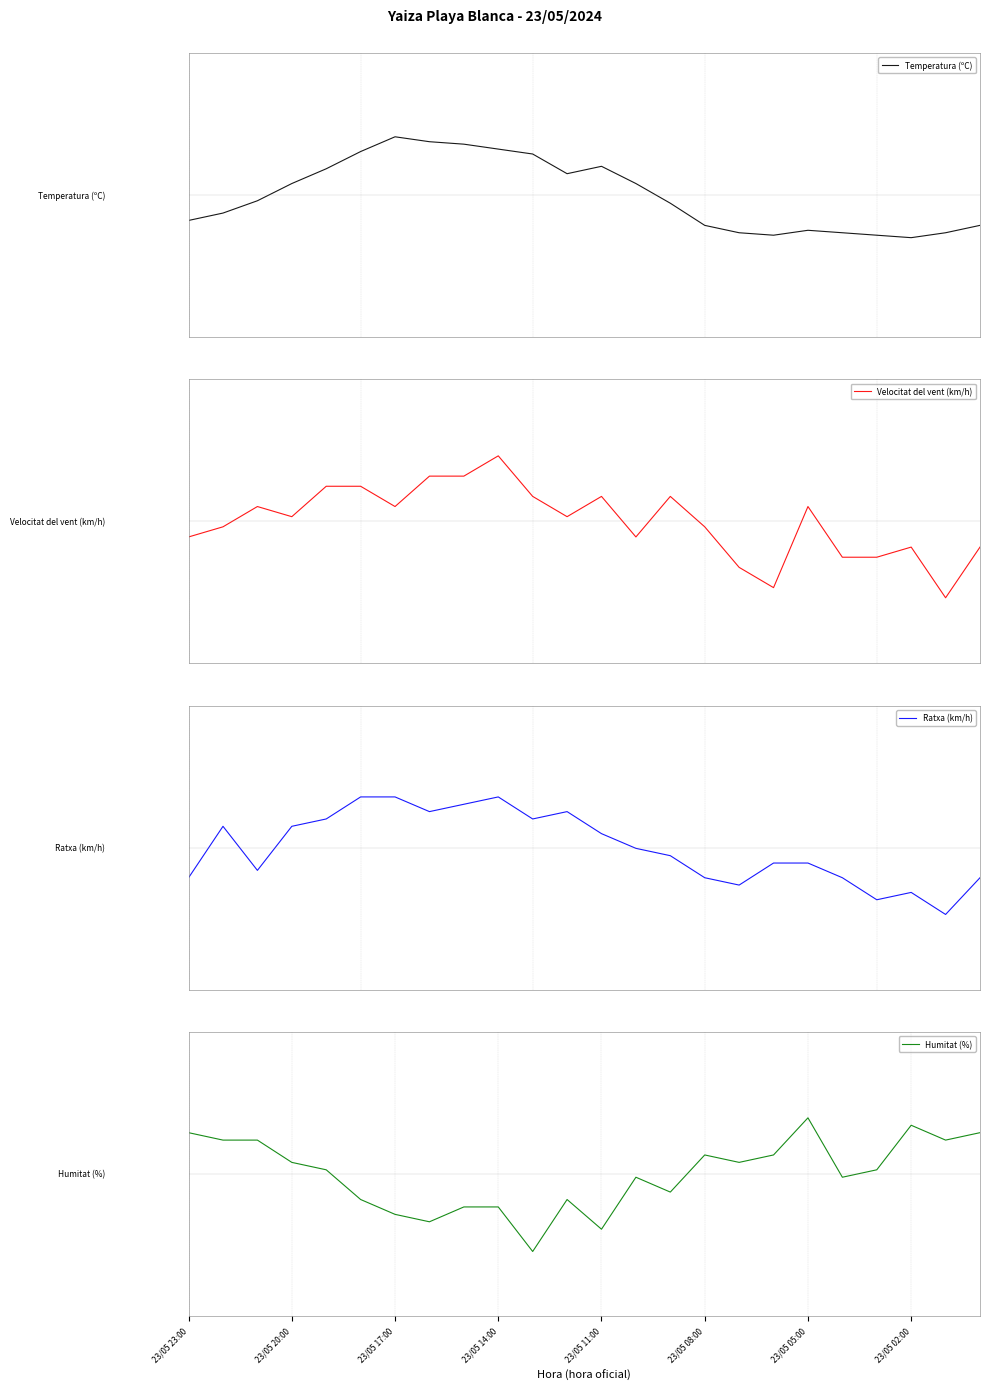

At which category is the sum across all series the highest?

23/05 14:00